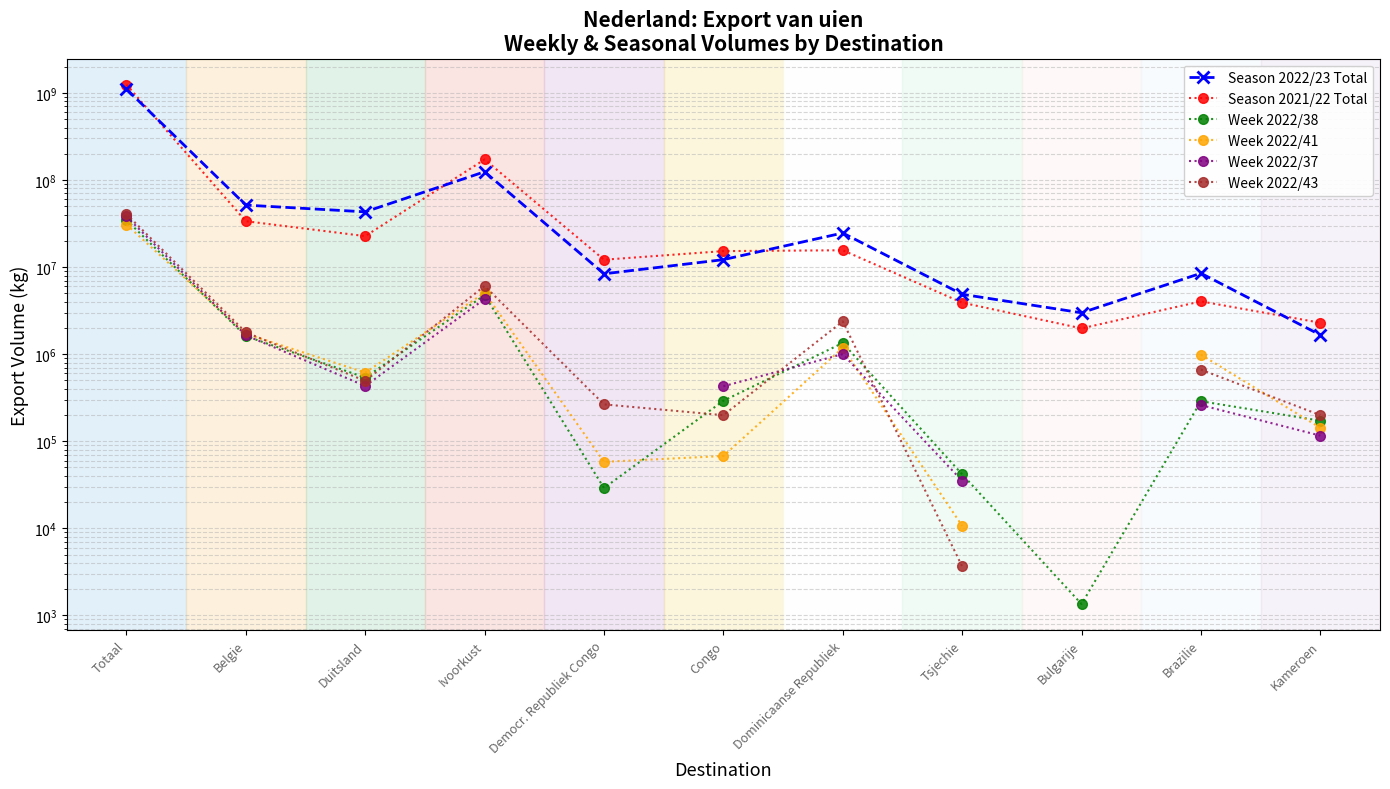

What is the minimum value shown in the chart?

1350.0